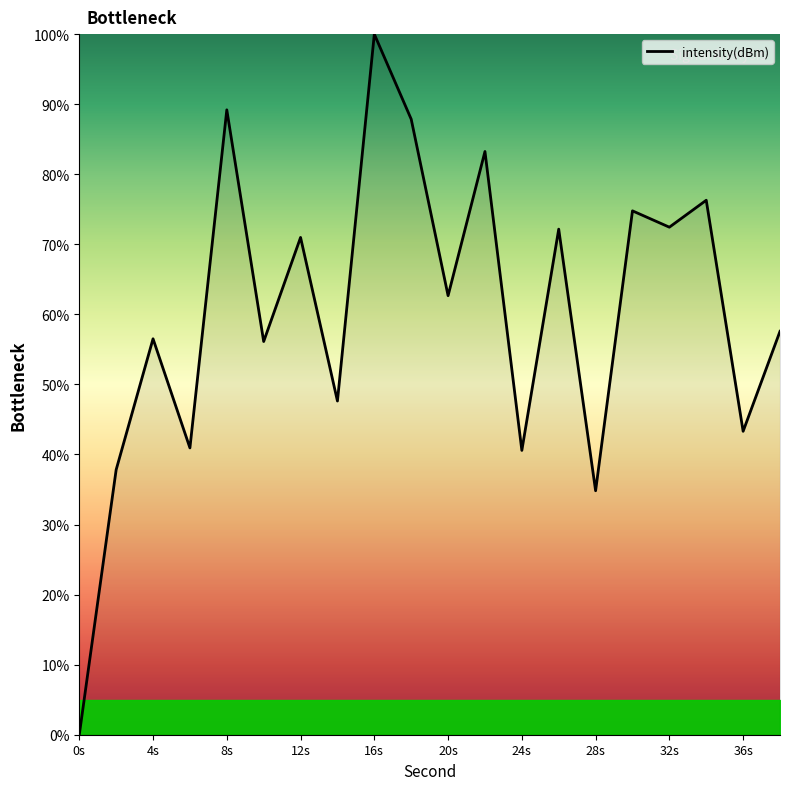

What is the greatest value displayed?

100.0